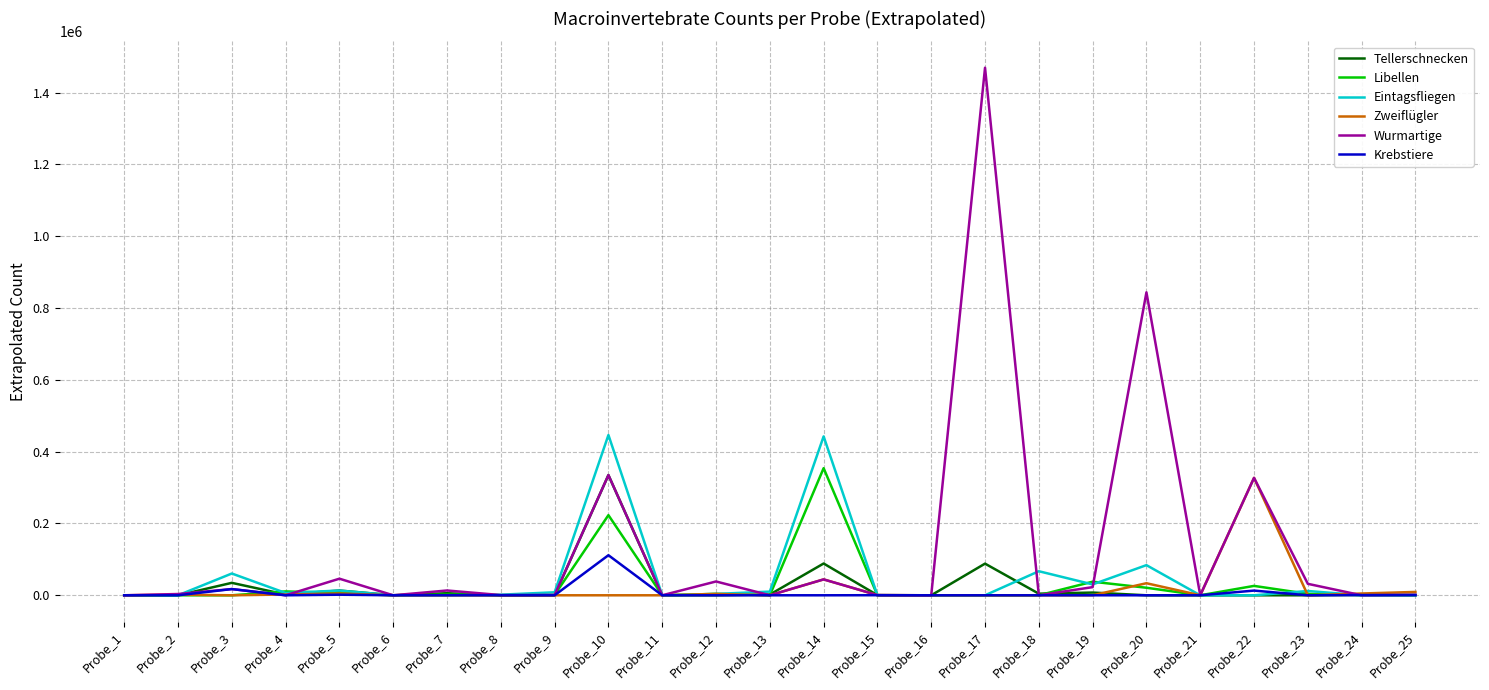

At which label does Zweiflügler reach its peak?

Probe_22